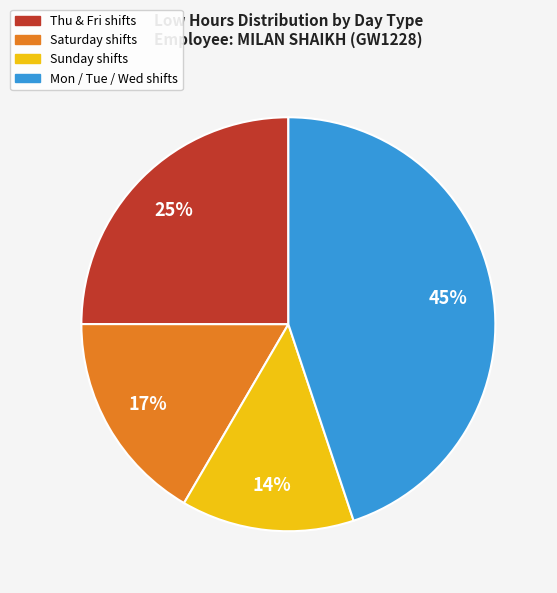

Does any single category account for the majority?

No